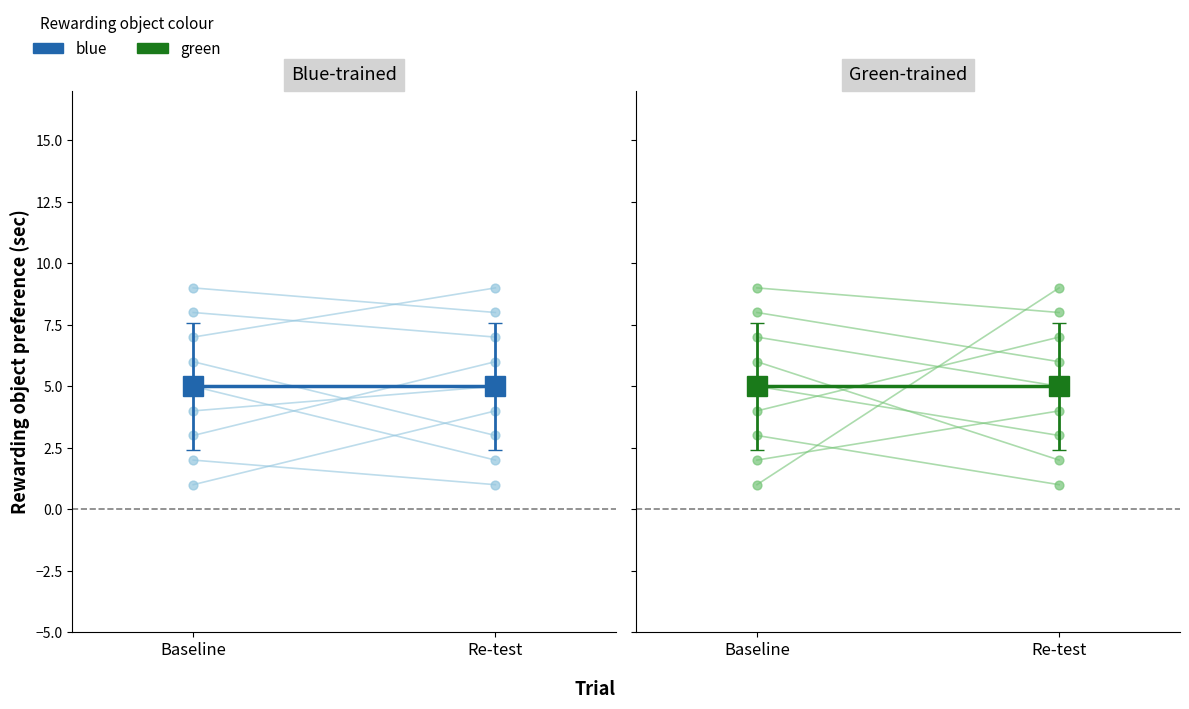

What is the total value across all series at 8?

35